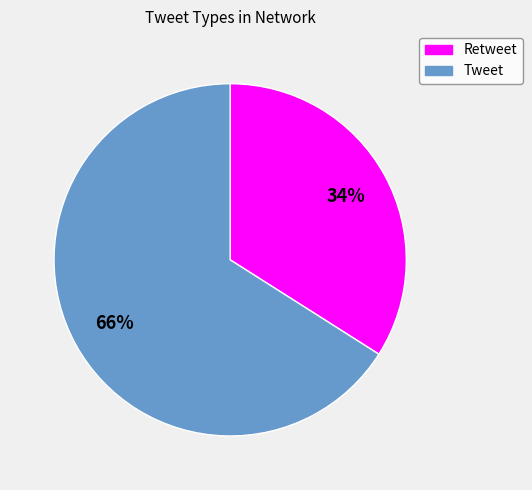

Do Retweet and Tweet together represent more than half of the pie?

Yes